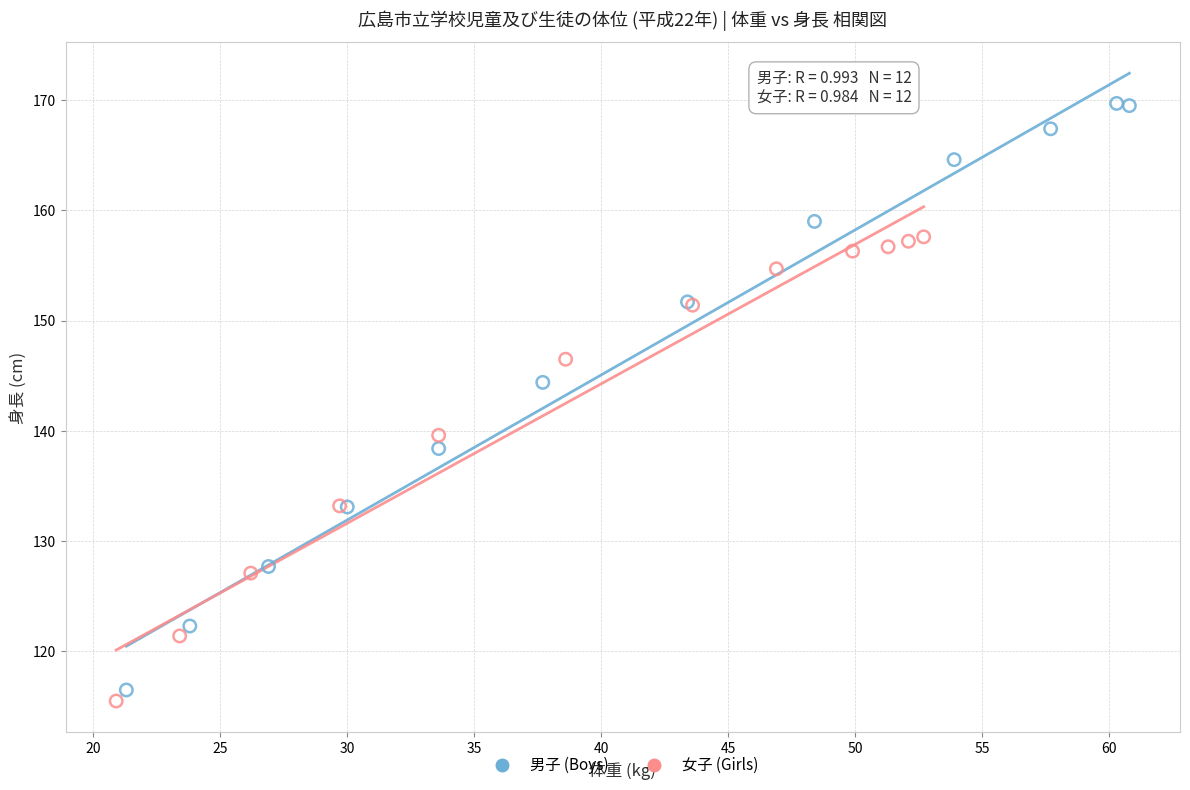

Which series has the largest Y range (max minus min)?

男子 (Boys)